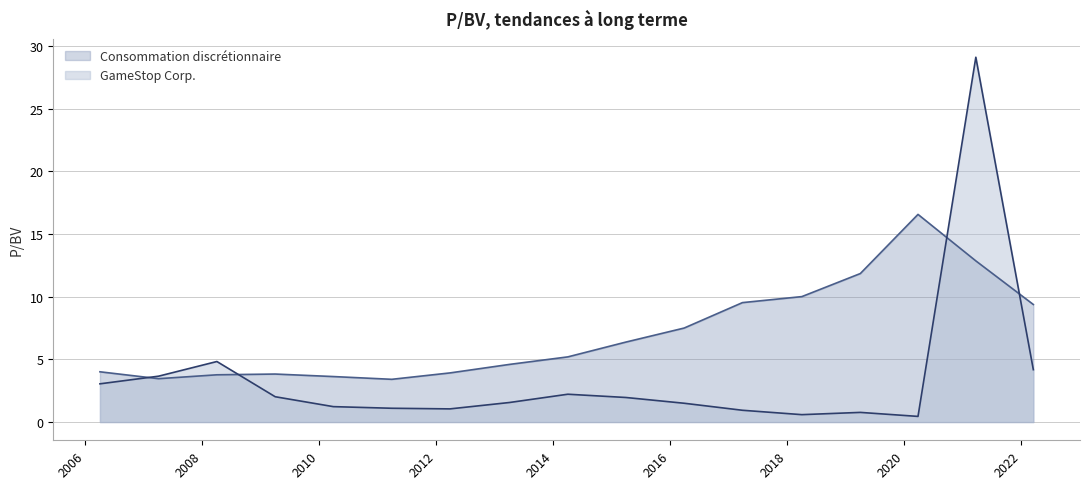

What is the average value of the Consommation discrétionnaire series?

7.1